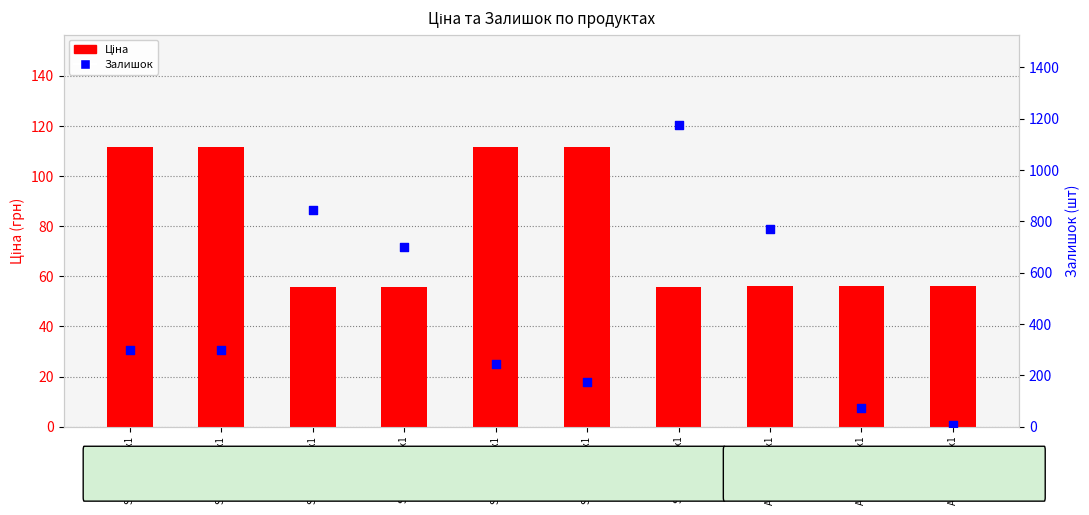

What is the total value across all series at Alvic 5926 22x1?

825.0